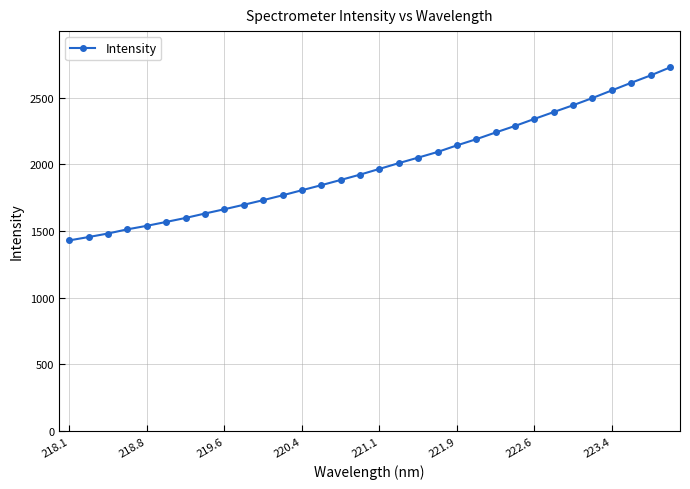

True or false: there are more than 0 points higher than both neighbors.

False